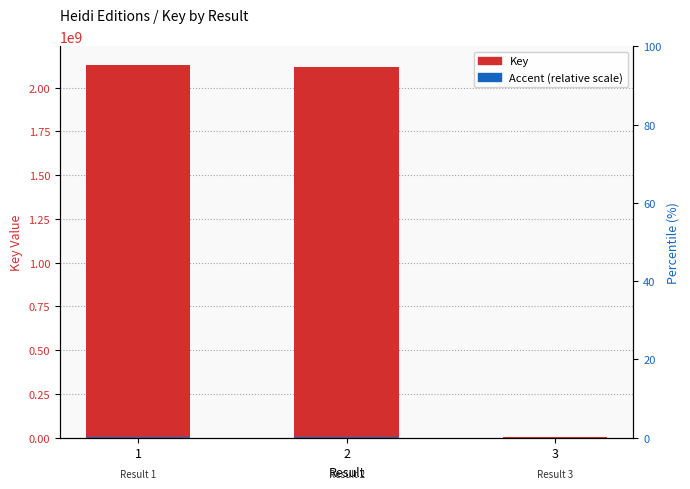

Read the Accent (relative scale) value at 2.

4235700.8